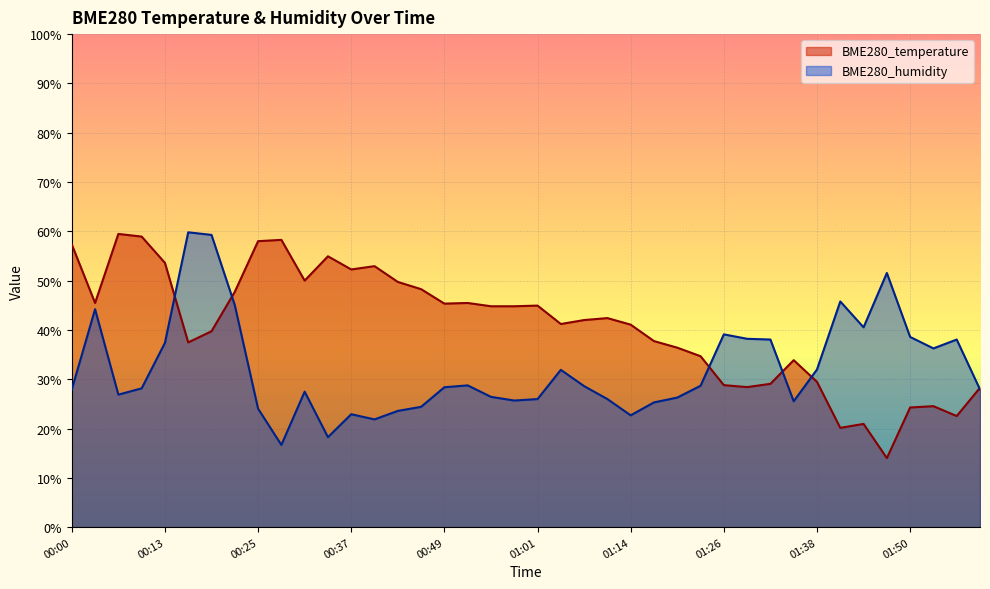

Which series has the largest range (max minus min)?

BME280_temperature